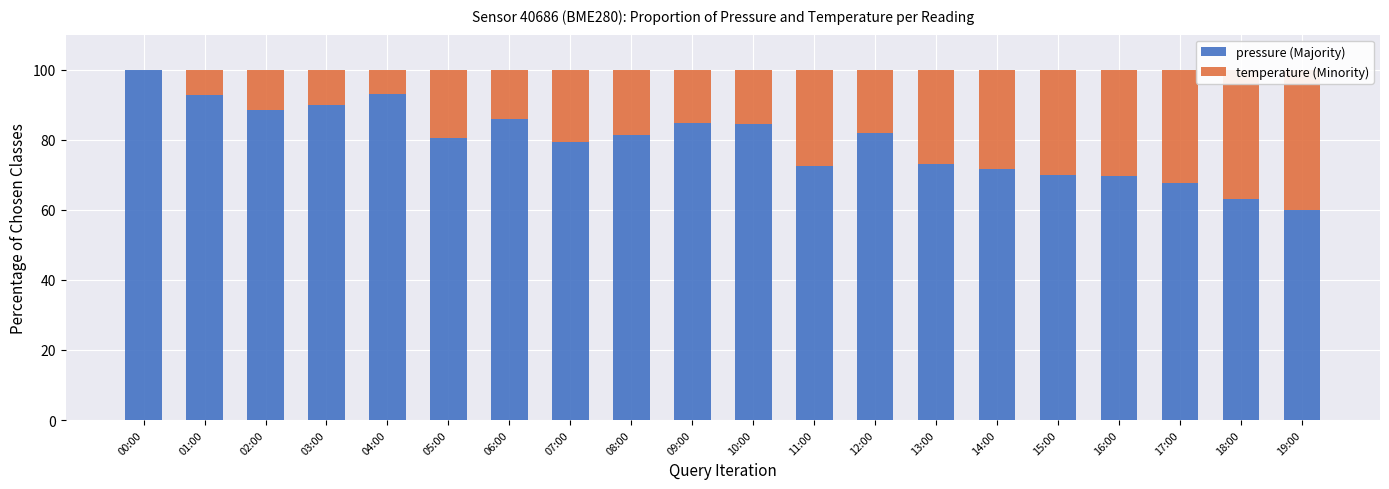

At which category does the chart reach its peak across all series?

00:00